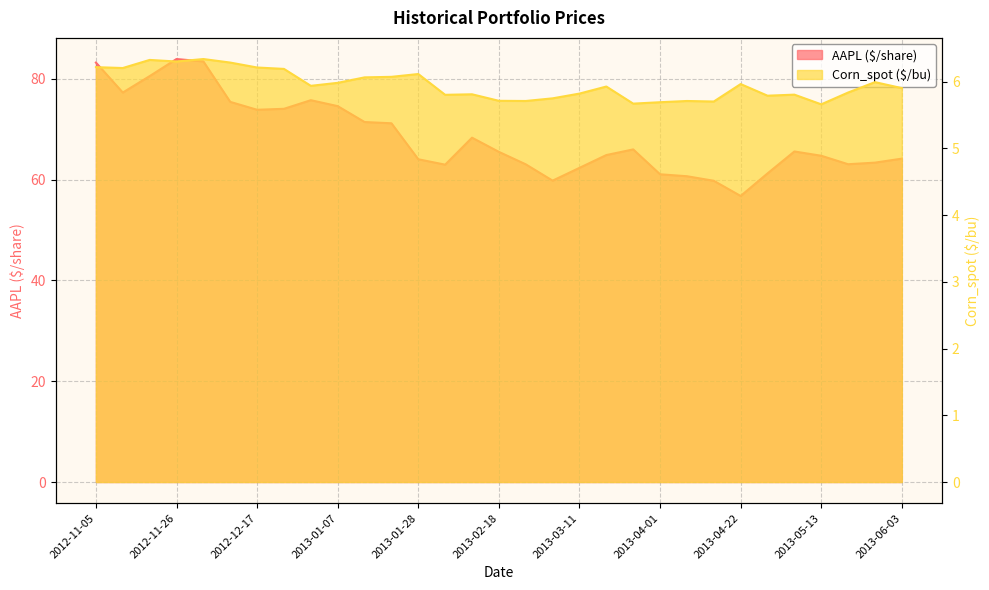

What is the sum of all Corn_spot ($/bu) values?

184.5